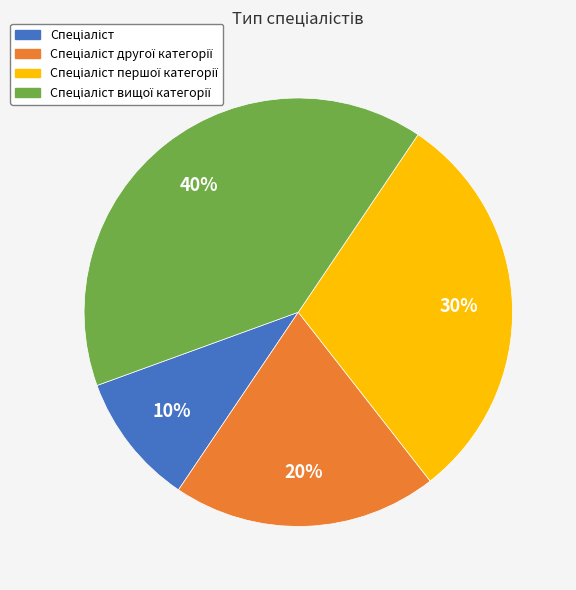

Is there a majority slice in this chart?

No